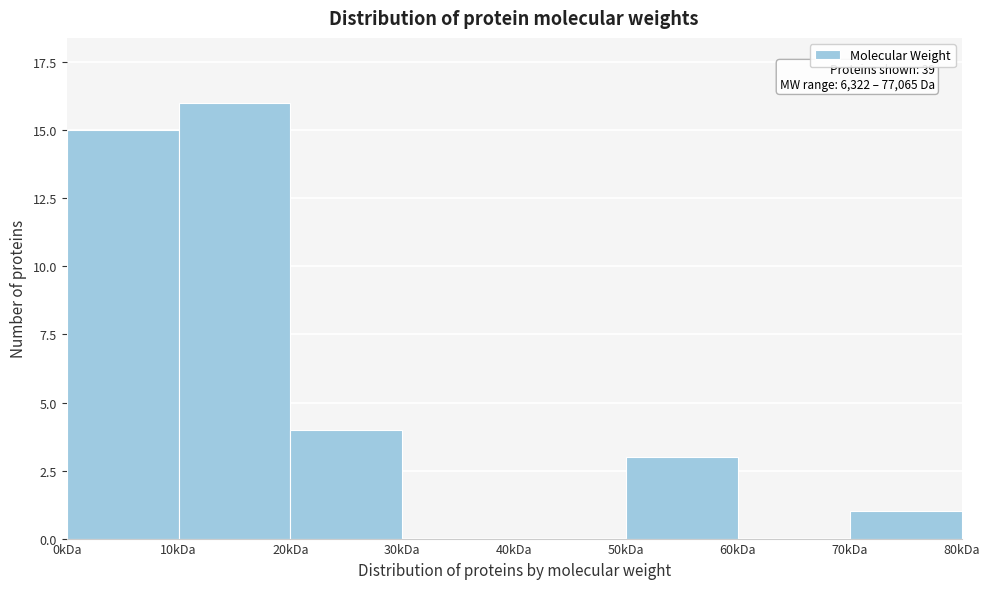

Reading left to right, what are all the values shown in this chart?

0kDa=15	10kDa=16	20kDa=4	30kDa=0	40kDa=0	50kDa=3	60kDa=0	70kDa=1